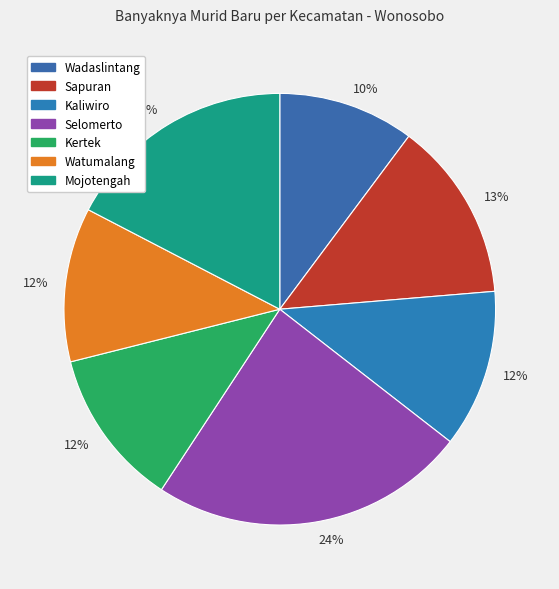

To the nearest percent, what is the average slice percentage?

14%